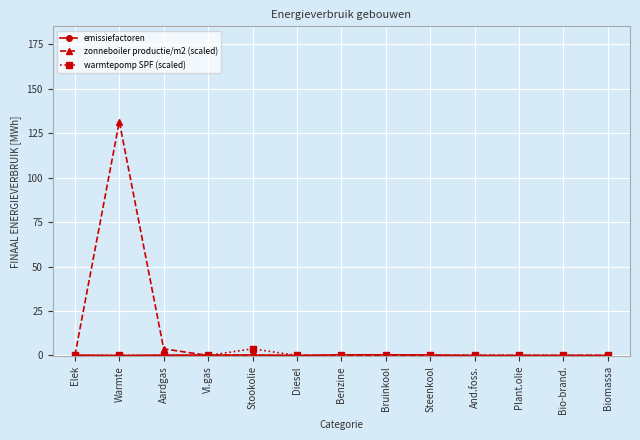

Count the number of categories in the chart.

13